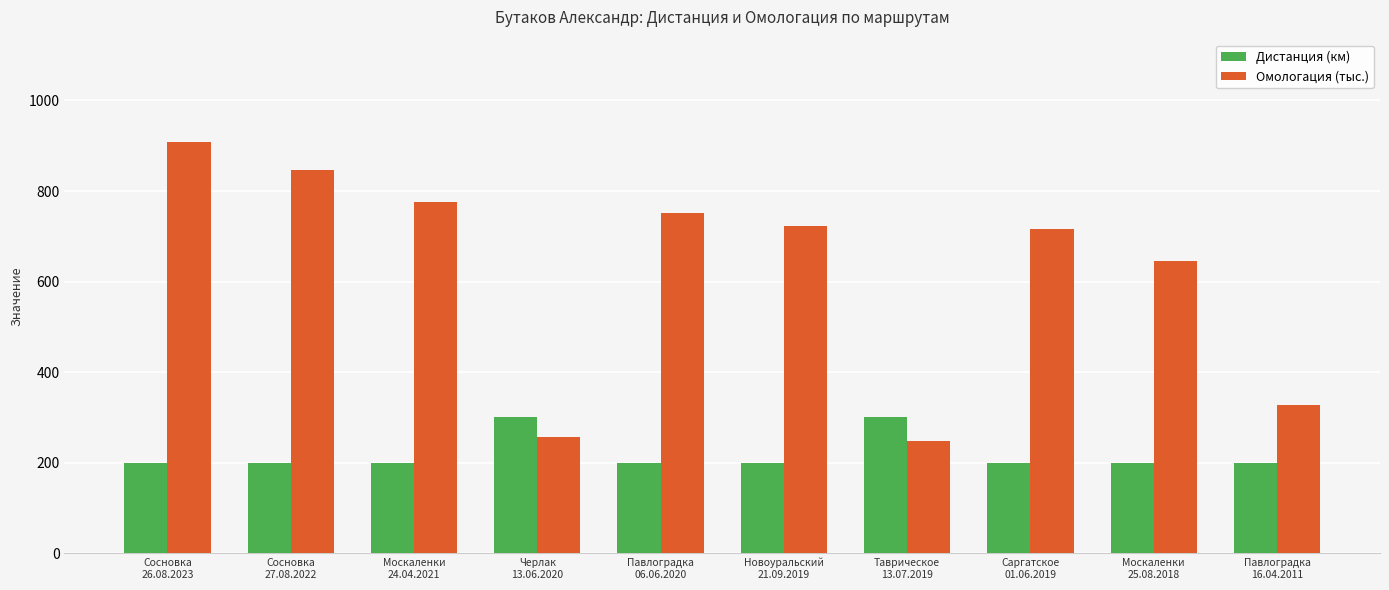

The value of Дистанция (км) at Таврическое
13.07.2019 is 70.4. True or false?

False